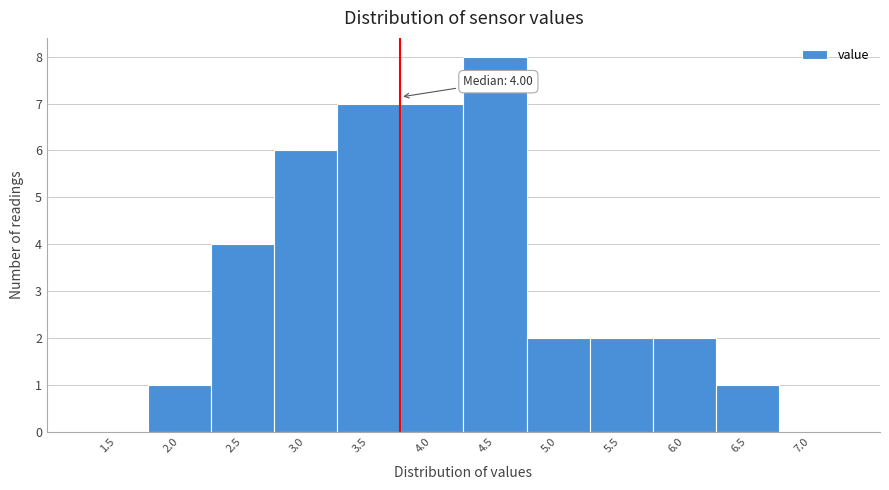

Reading right to left, transcribe all the data shown in this chart.

7.0=0	6.5=1	6.0=2	5.5=2	5.0=2	4.5=8	4.0=7	3.5=7	3.0=6	2.5=4	2.0=1	1.5=0